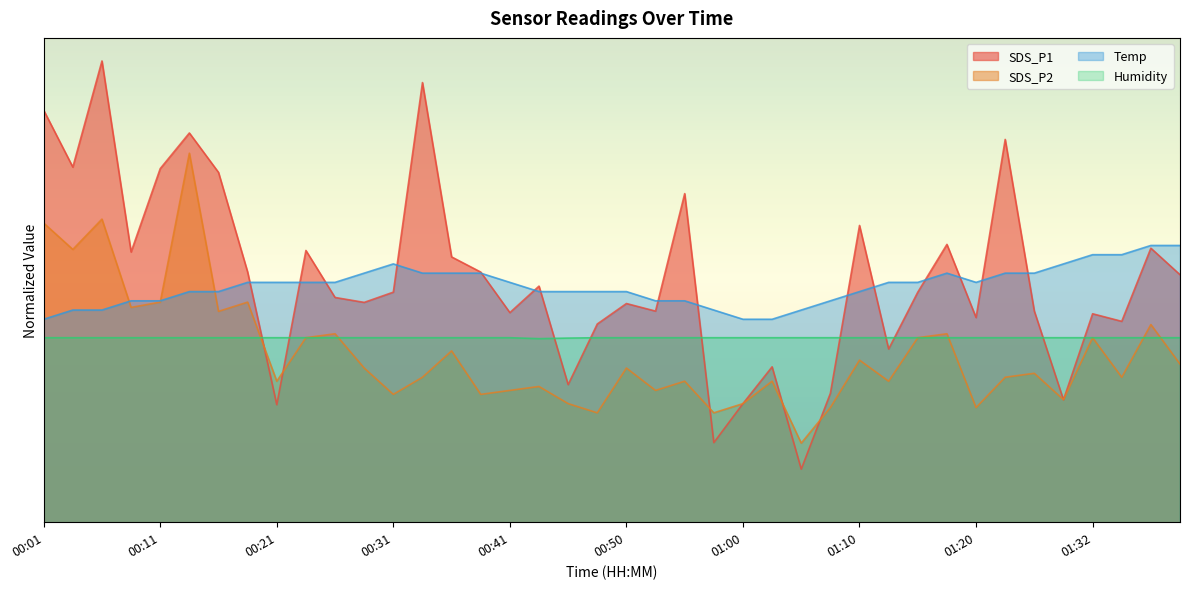

Is the value of SDS_P1 at 00:21 greater than the value of Humidity at 00:06?

No